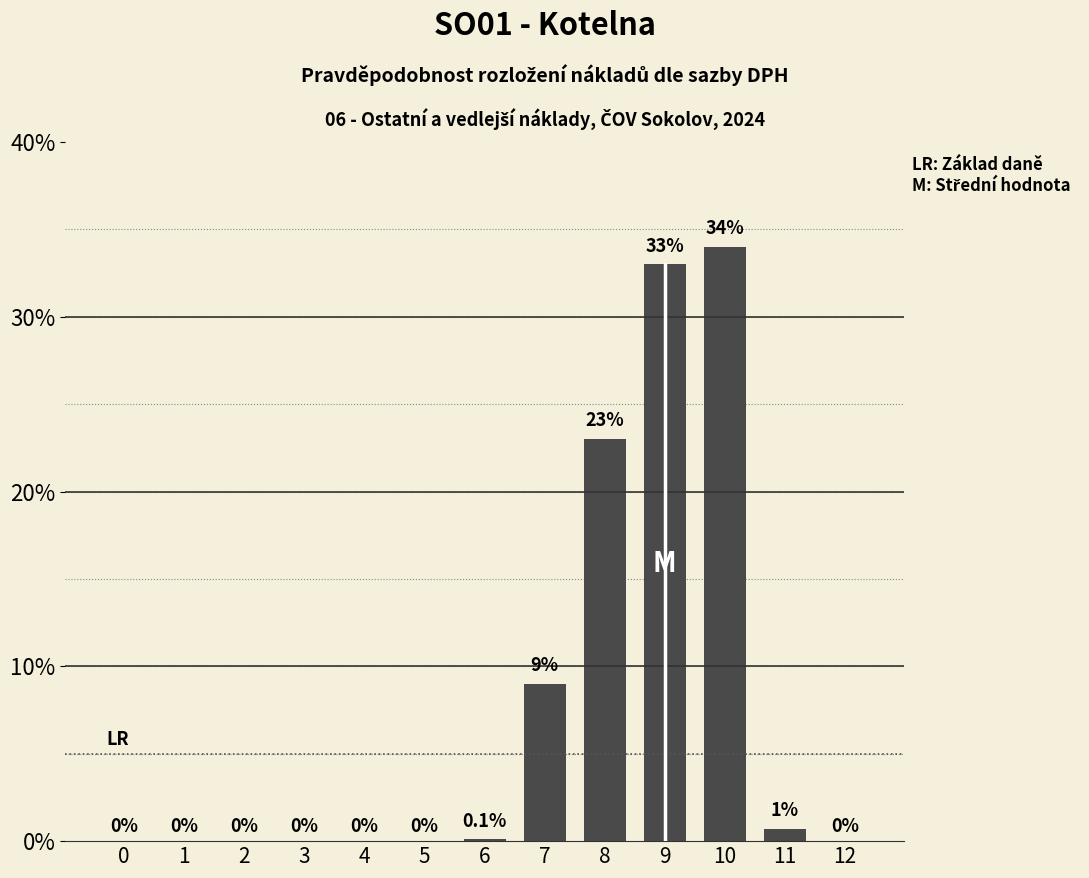

The value at 1 is 0.2. True or false?

False